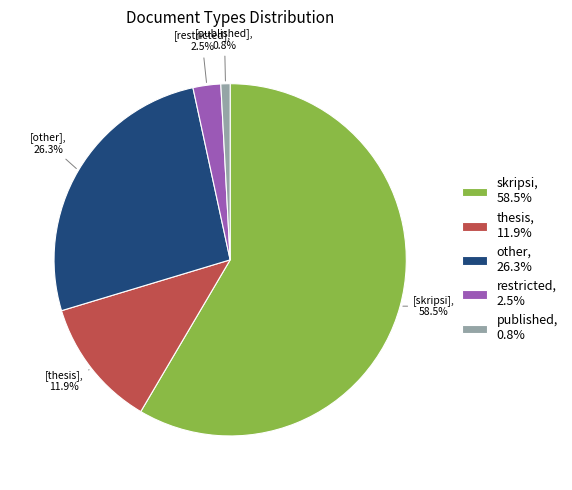

Combined, what portion of the pie is other and restricted?

28.8%